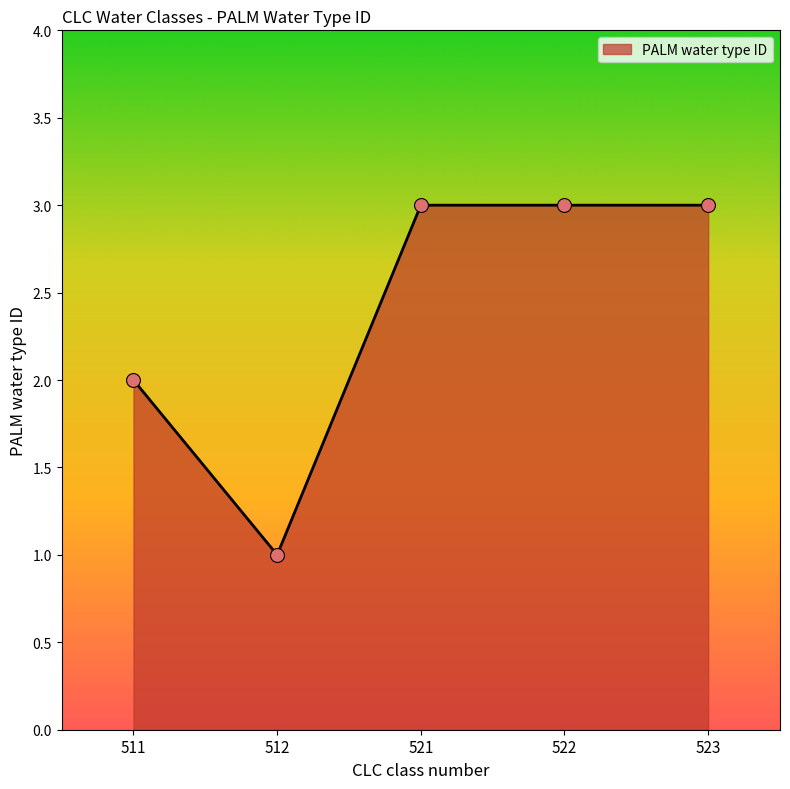

Approximately how many times larger is the value at 521 compared to 511?

1.5